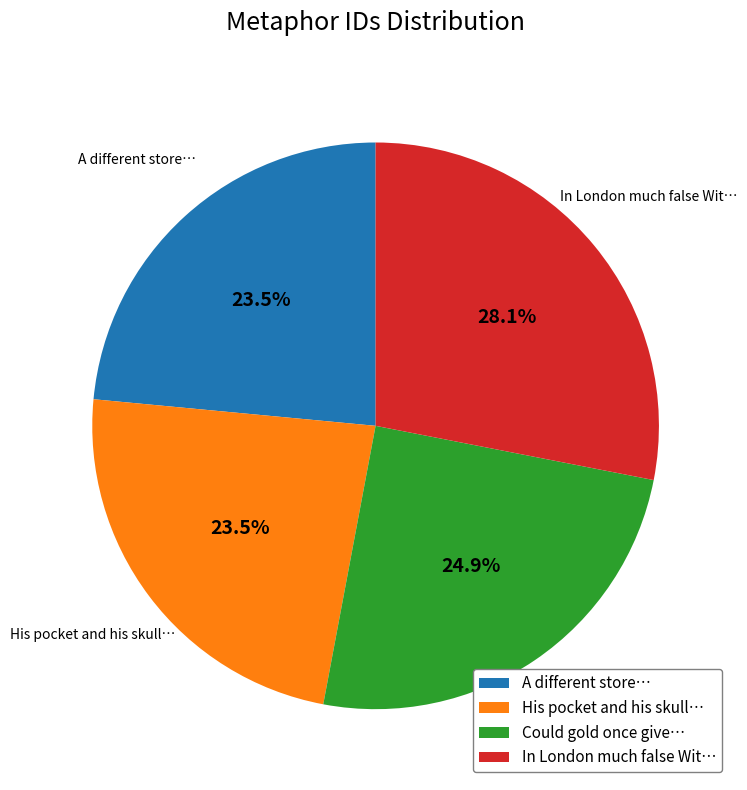

Does any single category account for the majority?

No